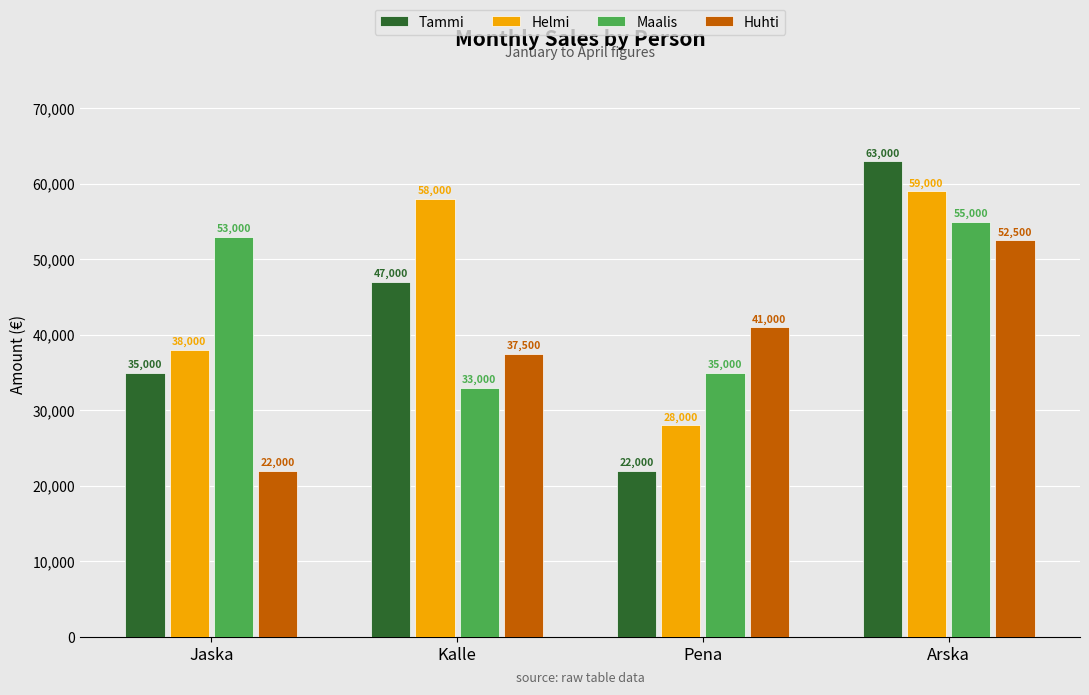

How many bars are there in total?

16